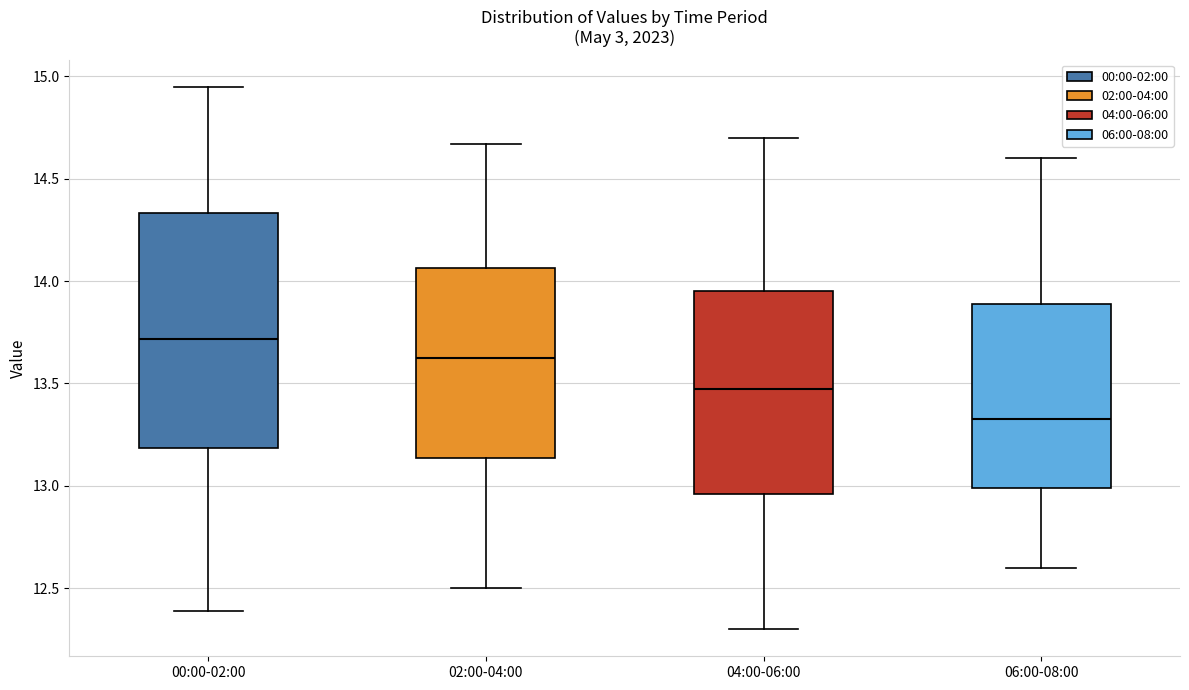

Reading left to right, transcribe this box plot: for each box, give where its median line is, the range the box spans, and where its two whiskers end, as read against the y-axis. The values are not printed on the chart, so give them approximately, as read against the axis.

00:00-02:00: median 13.70, box 13.20 to 14.35, whiskers 12.40 to 14.95
02:00-04:00: median 13.65, box 13.15 to 14.05, whiskers 12.50 to 14.65
04:00-06:00: median 13.50, box 12.95 to 13.95, whiskers 12.30 to 14.70
06:00-08:00: median 13.35, box 13.00 to 13.90, whiskers 12.60 to 14.60